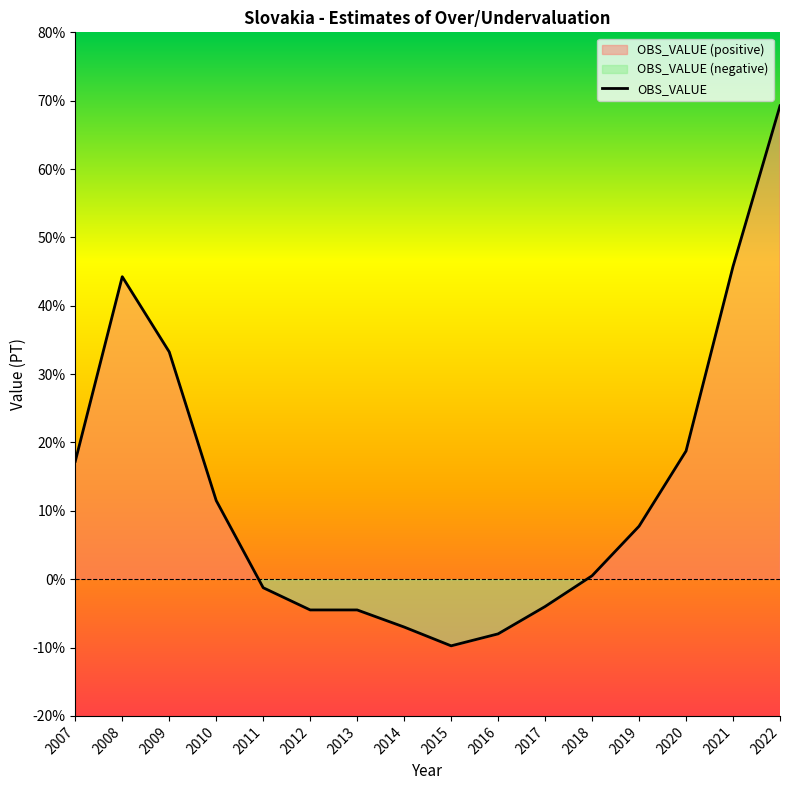

Rank the categories by value from lowest to highest.

2015, 2016, 2014, 2012, 2013, 2017, 2011, 2018, 2019, 2010, 2007, 2020, 2009, 2008, 2021, 2022